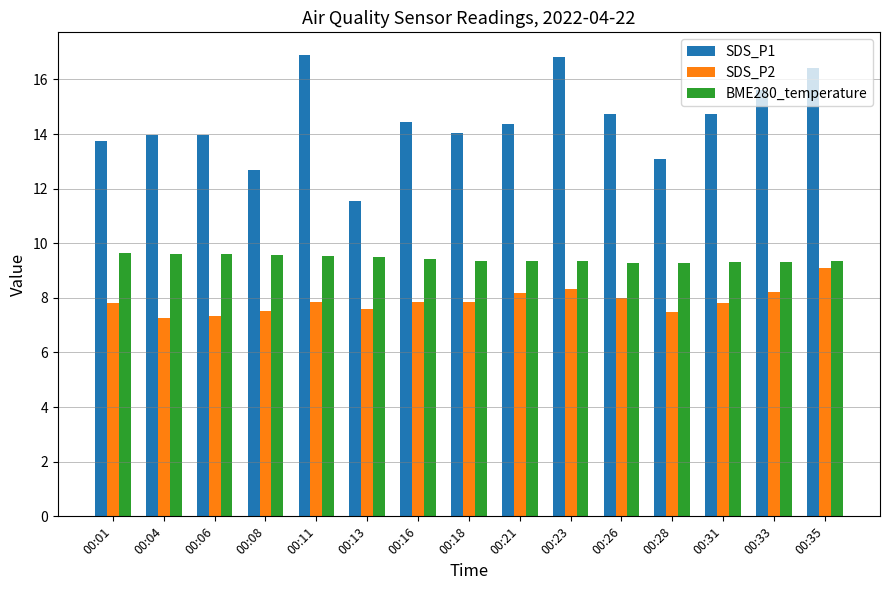

Is the value of BME280_temperature at 00:13 greater than the value of SDS_P2 at 00:33?

Yes